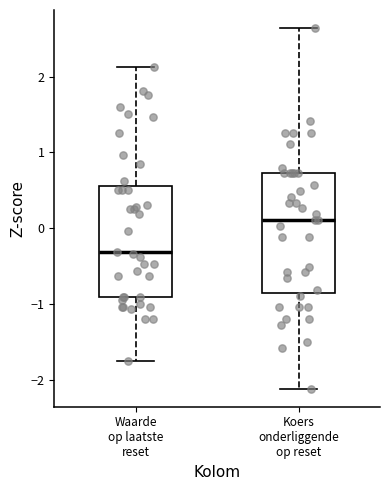

Reading left to right, read every box against the y-axis: the position of its median line, the range the box covers, and the ends of its whiskers. The values are not printed on the chart, so give them approximately, as read against the axis.

Waarde op laatste reset: median -0.3, box -0.9 to 0.6, whiskers -1.8 to 2.1
Koers onderliggende op reset: median 0.1, box -0.8 to 0.7, whiskers -2.1 to 2.6